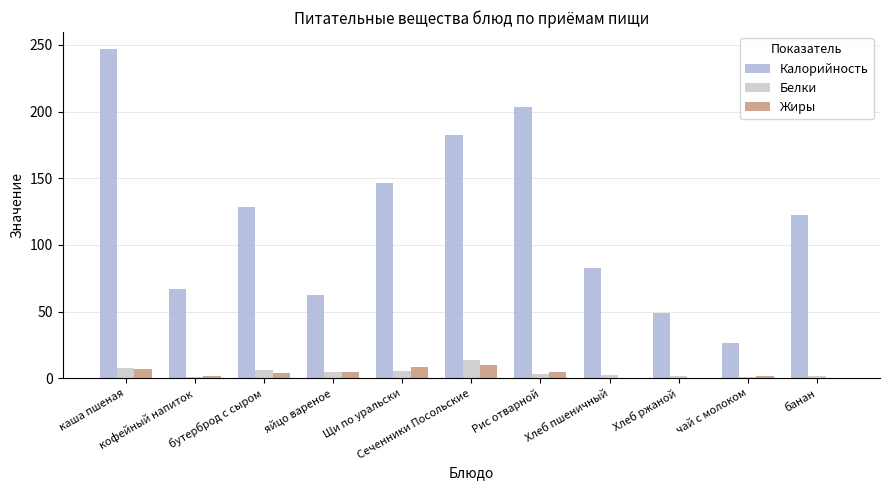

What is the label of the 2nd bar from the right?

чай с молоком